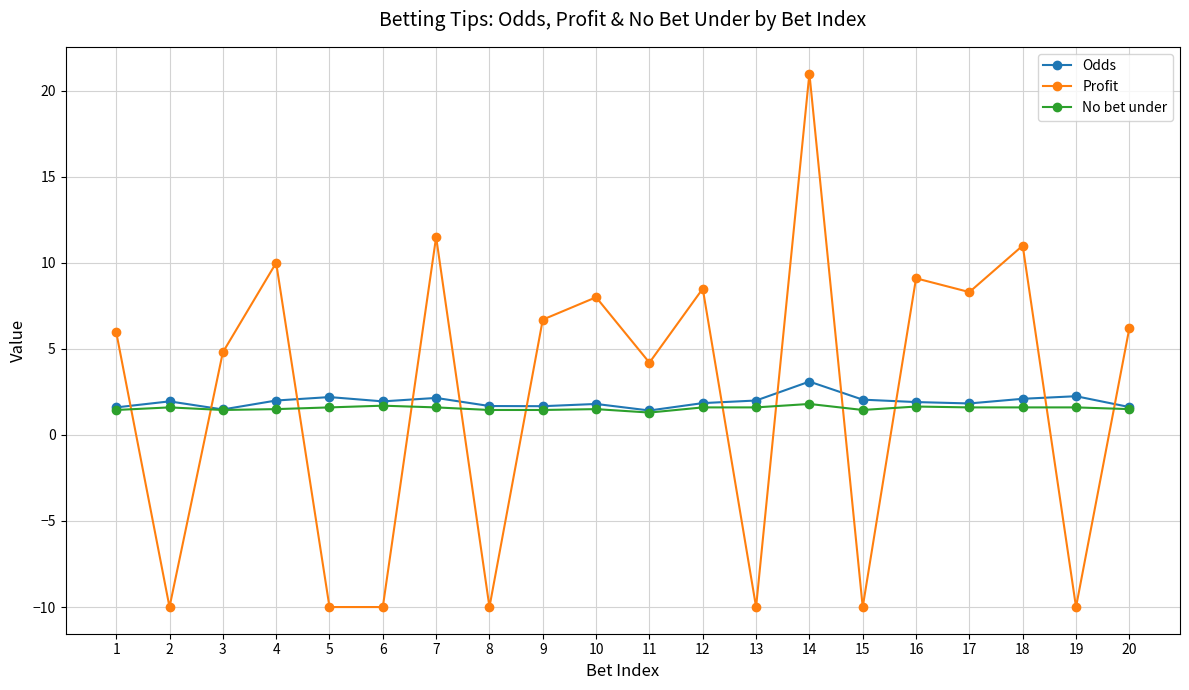

What is the greatest value displayed?

21.0